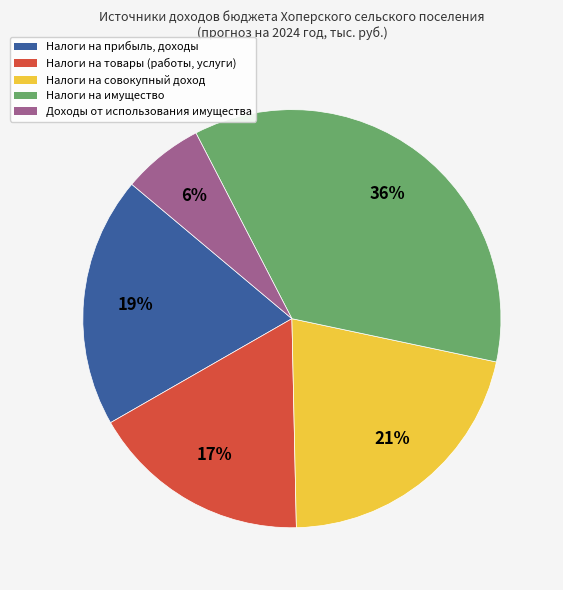

Combined, do Налоги на товары (работы, услуги) and Налоги на совокупный доход account for over 50%?

No